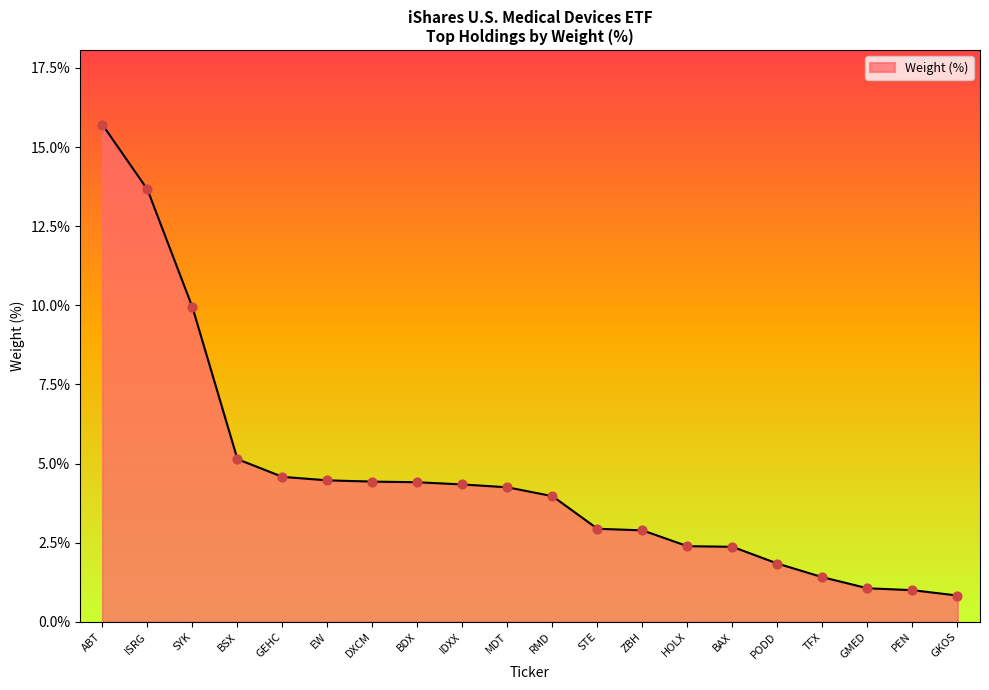

What is the change in value from MDT to RMD?

-0.3